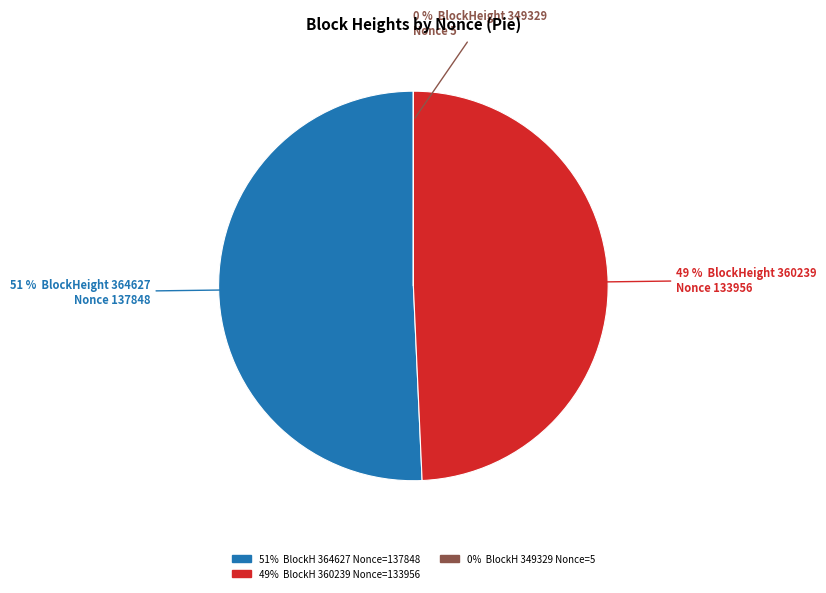

Is there a majority slice in this chart?

Yes